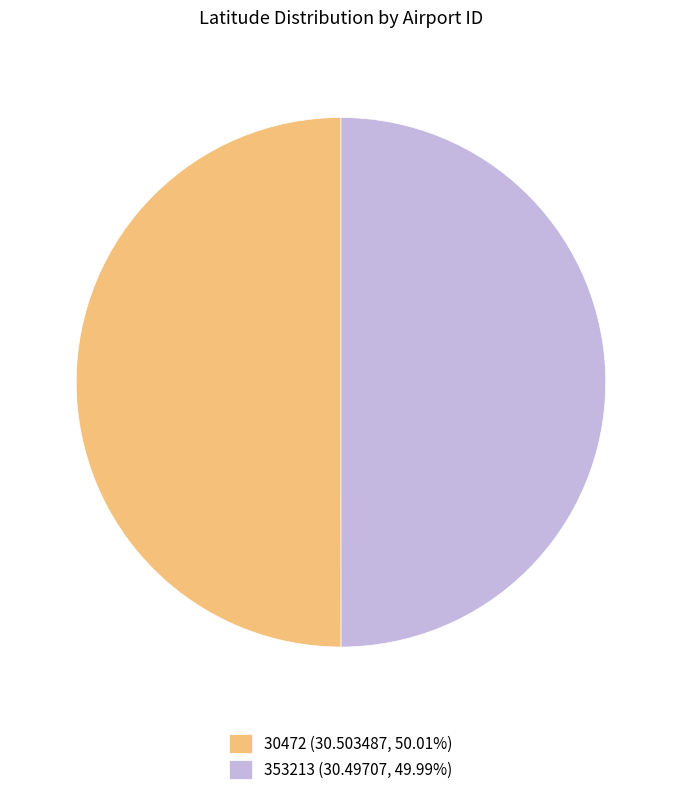

Do 353213 (30.49707, 49.99%) and 30472 (30.503487, 50.01%) together represent more than half of the pie?

Yes